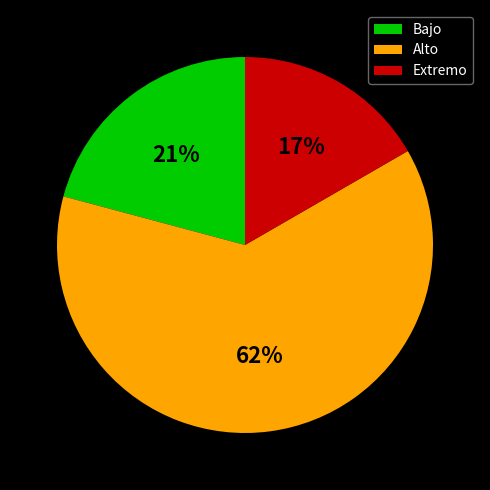

Combined, do Alto and Bajo account for over 50%?

Yes